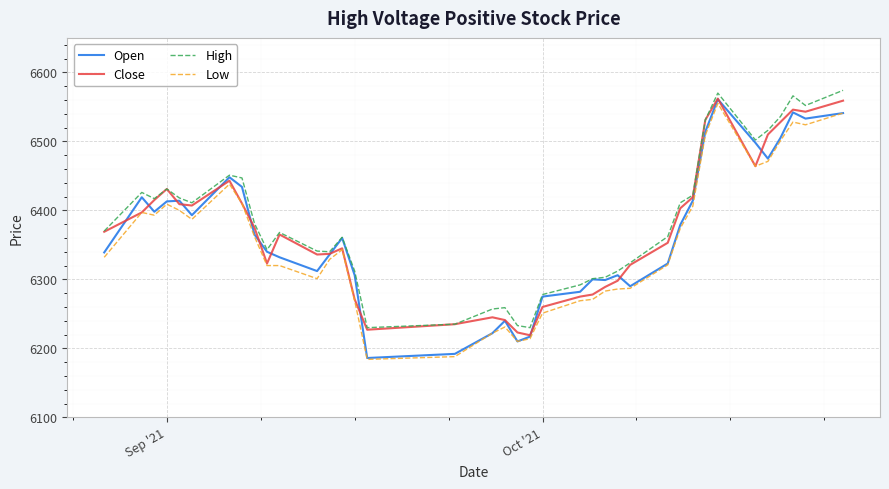

What is the lowest value of the Close series?

6219